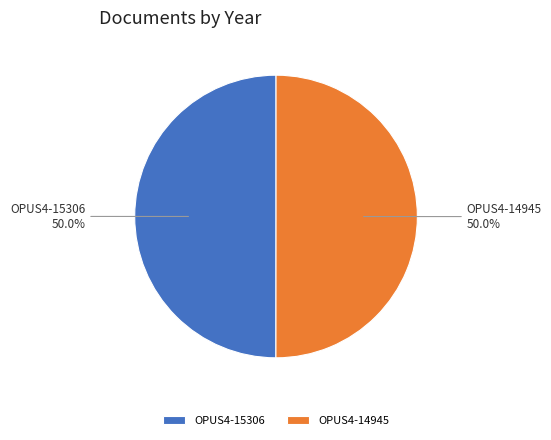

How many segments does this pie chart have?

2